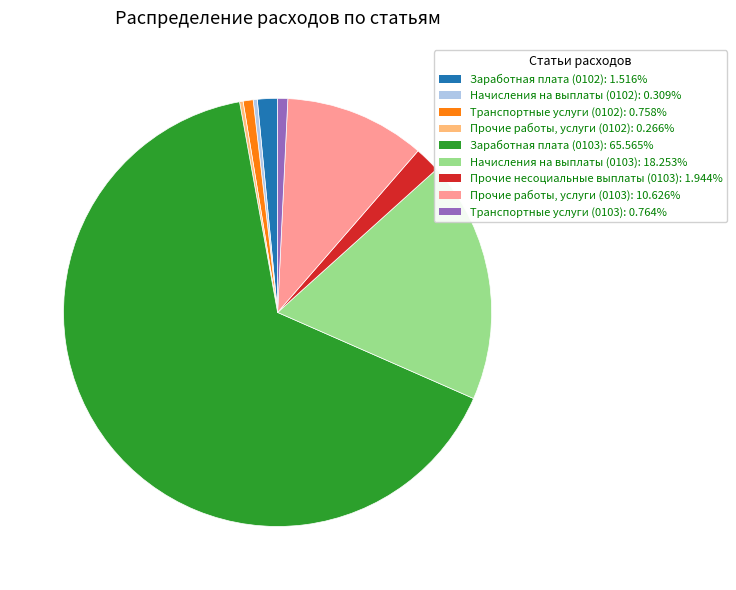

Do Начисления на выплаты (0102) and Прочие несоциальные выплаты (0103) together represent more than half of the pie?

No